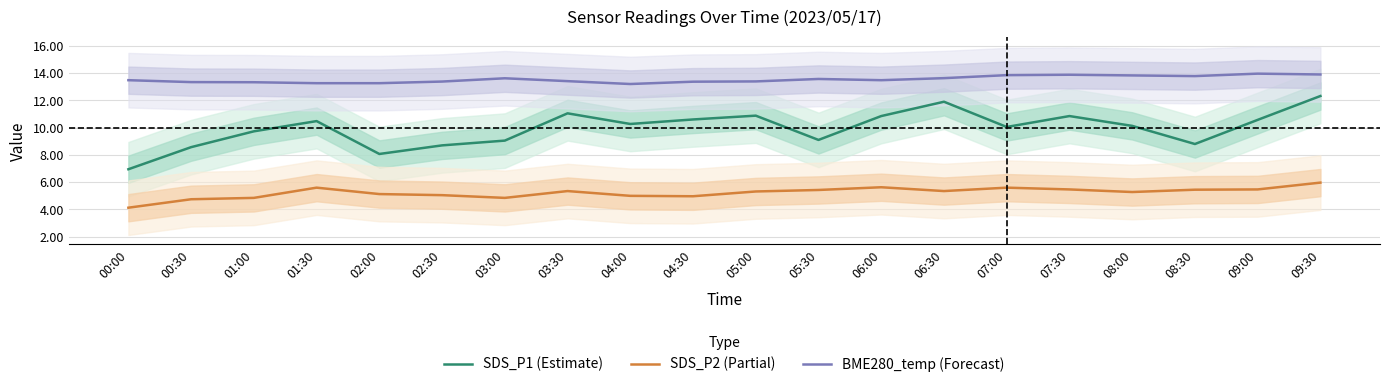

At which category does the chart reach its minimum across all series?

00:00